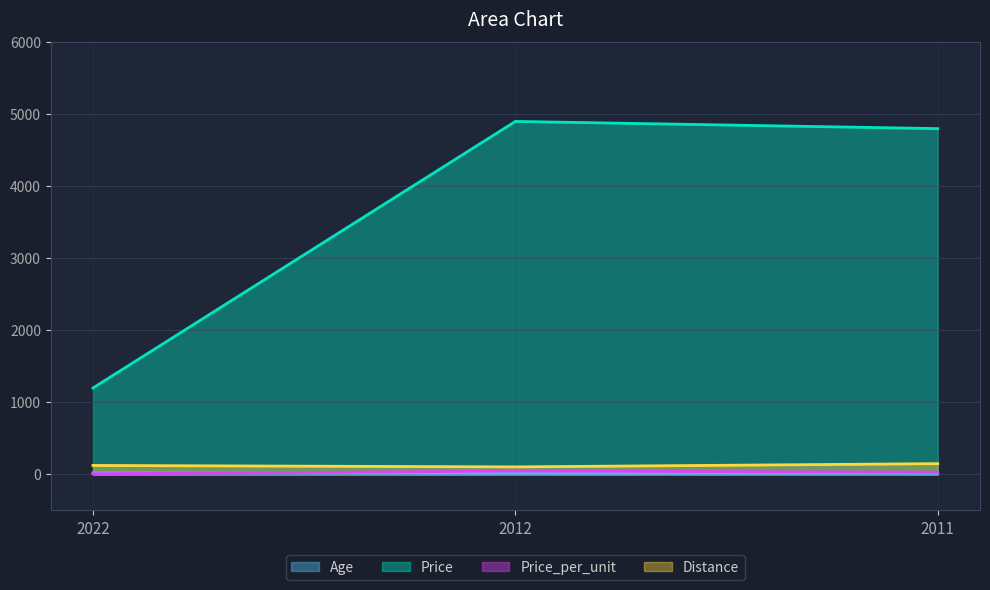

What value does the Price_per_unit series have at 2012?

46.7